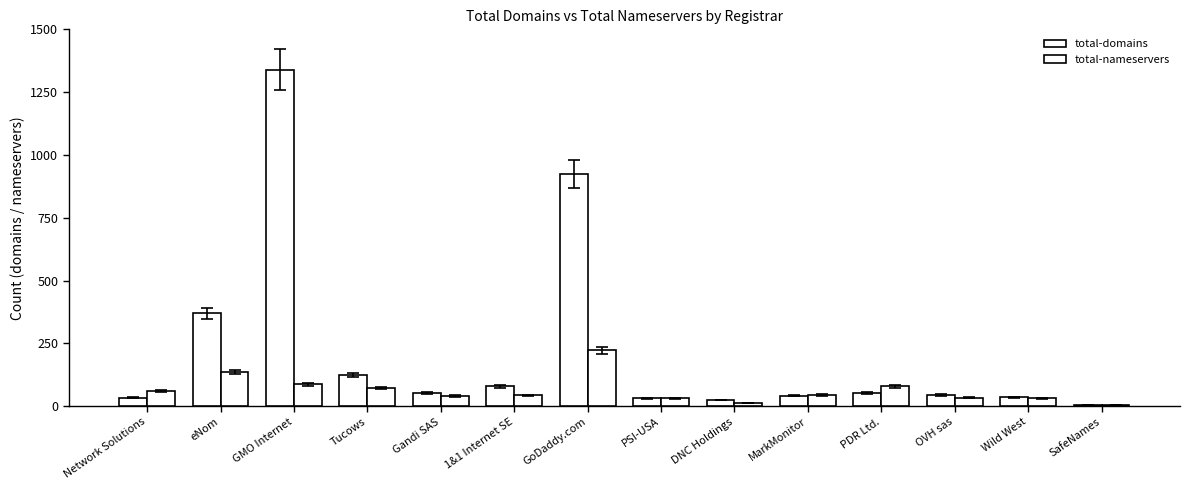

Reading left to right, list all the values displayed in this chart.

total-domains: 34	369	1340	123	53	79	925	31	25	42	53	45	36	5
total-nameservers: 61	135	87	71	41	43	222	31	13	45	79	34	31	4